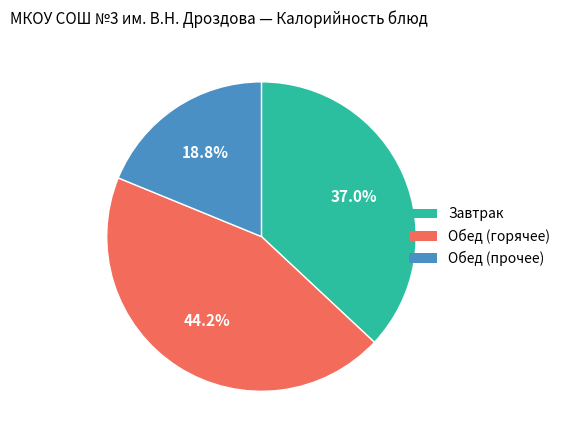

How many slices are in this pie chart?

3